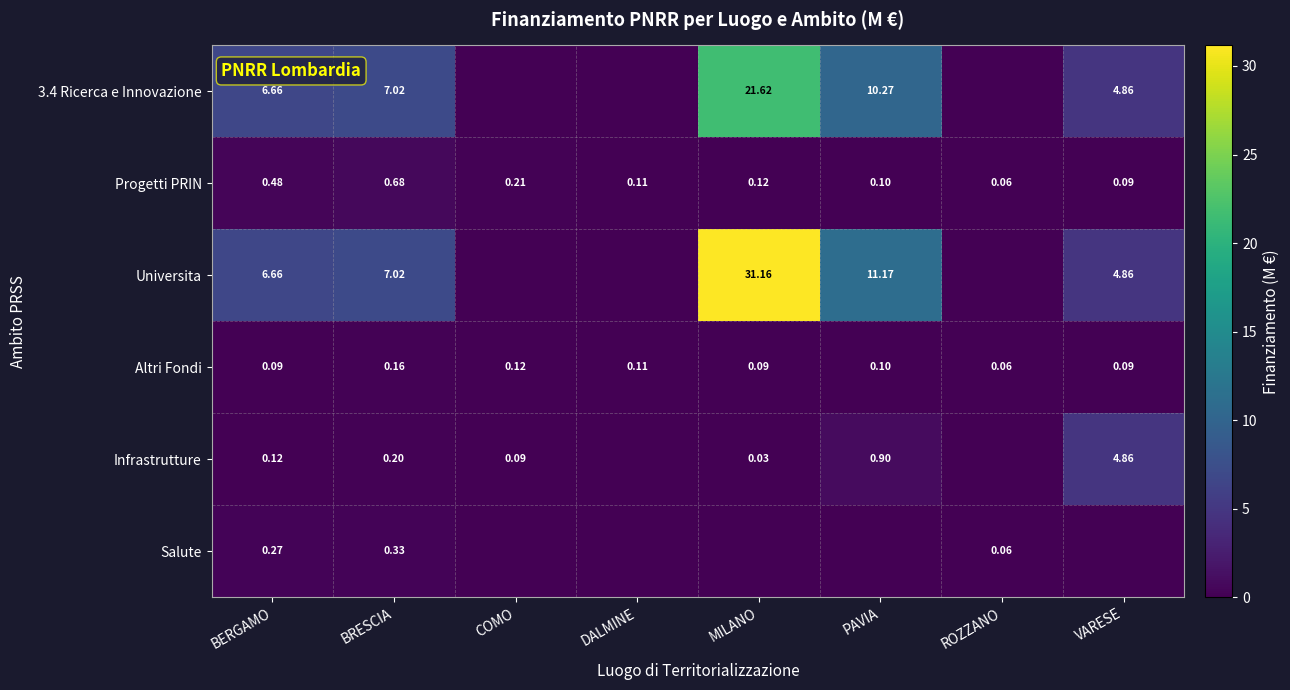

Which has a higher value, BERGAMO or VARESE?

BERGAMO